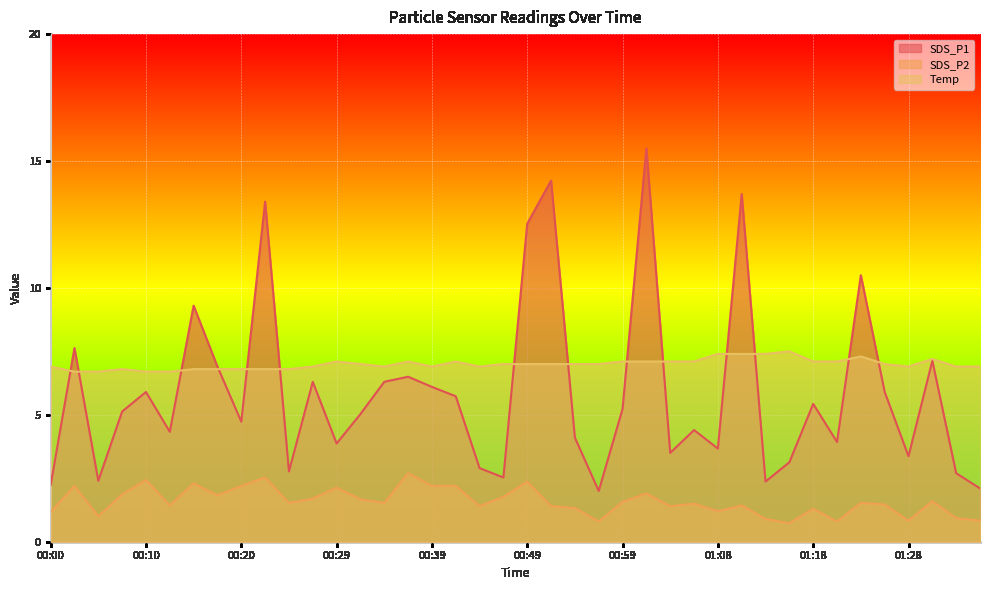

What is the label of the 38th point from the right?

00:05